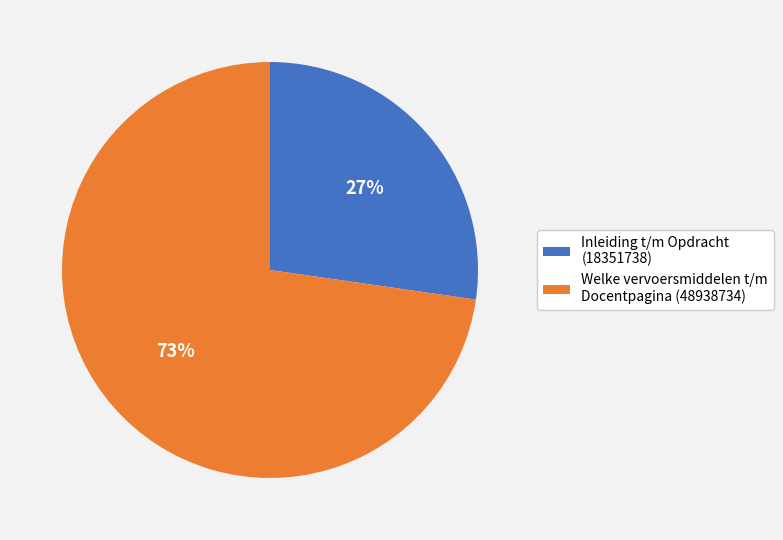

Count the number of slices in the pie.

2